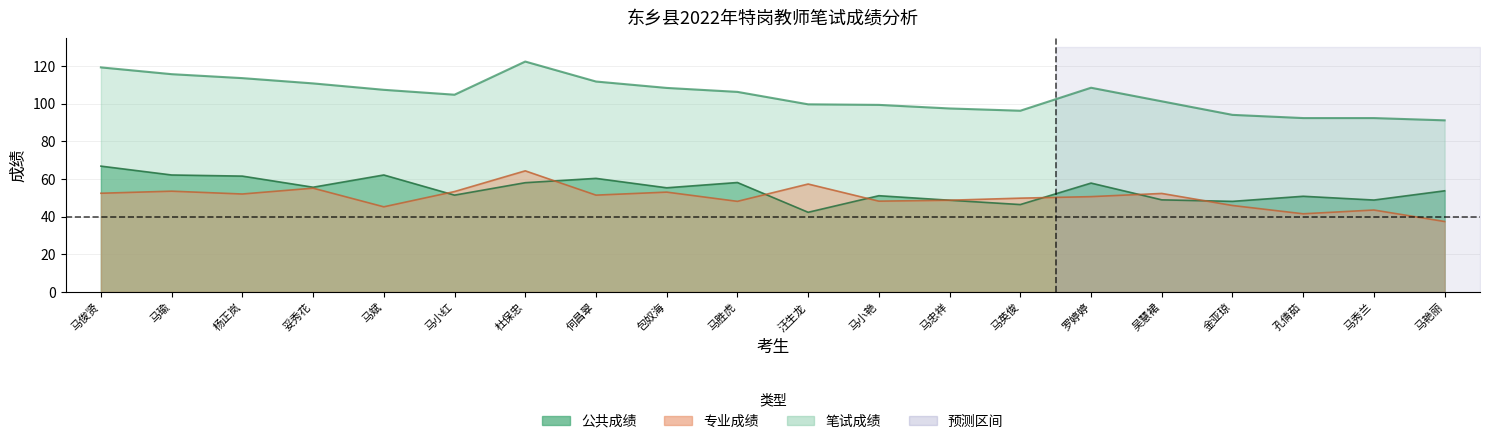

Which series has the largest range (max minus min)?

笔试成绩